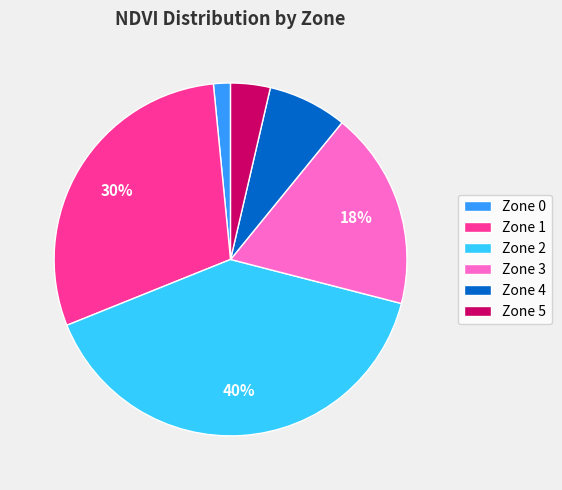

Is the sum of Zone 2 and Zone 0 greater than half?

No